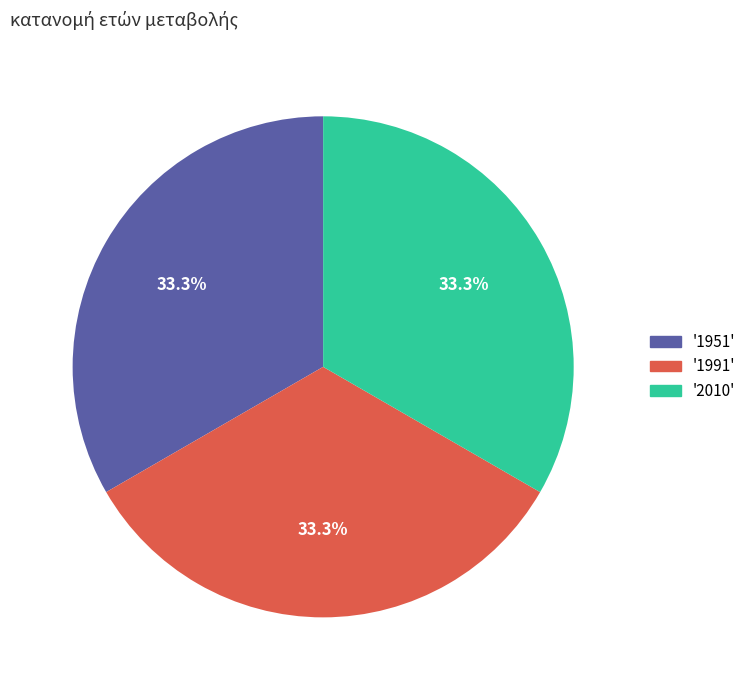

What is the ratio of the value at '1991' to the value at '2010'?

1.0